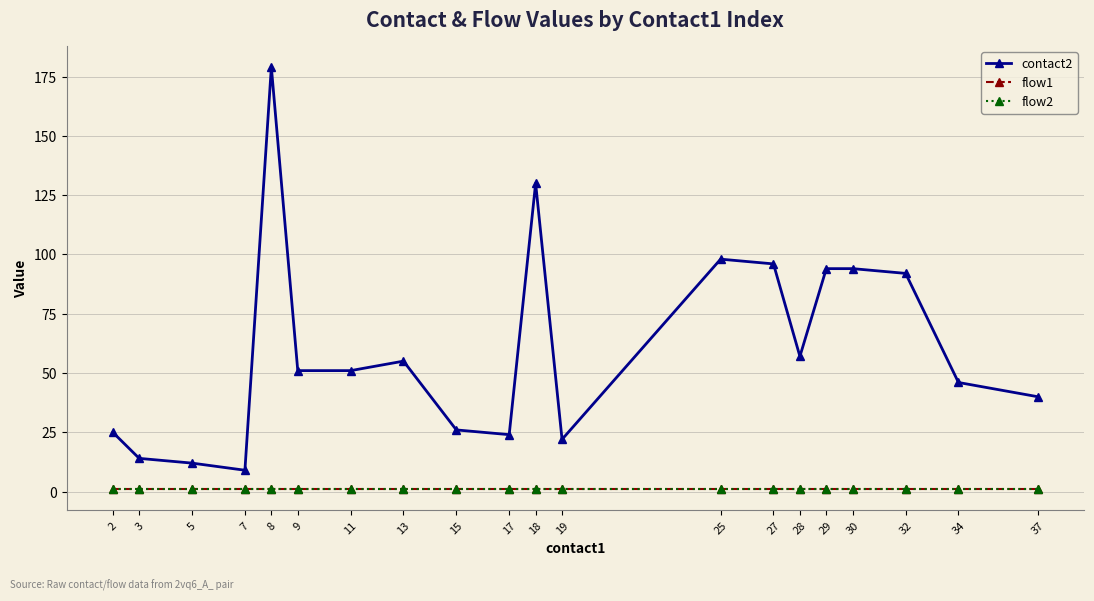

Is this an area chart (filled region under the line)?

No